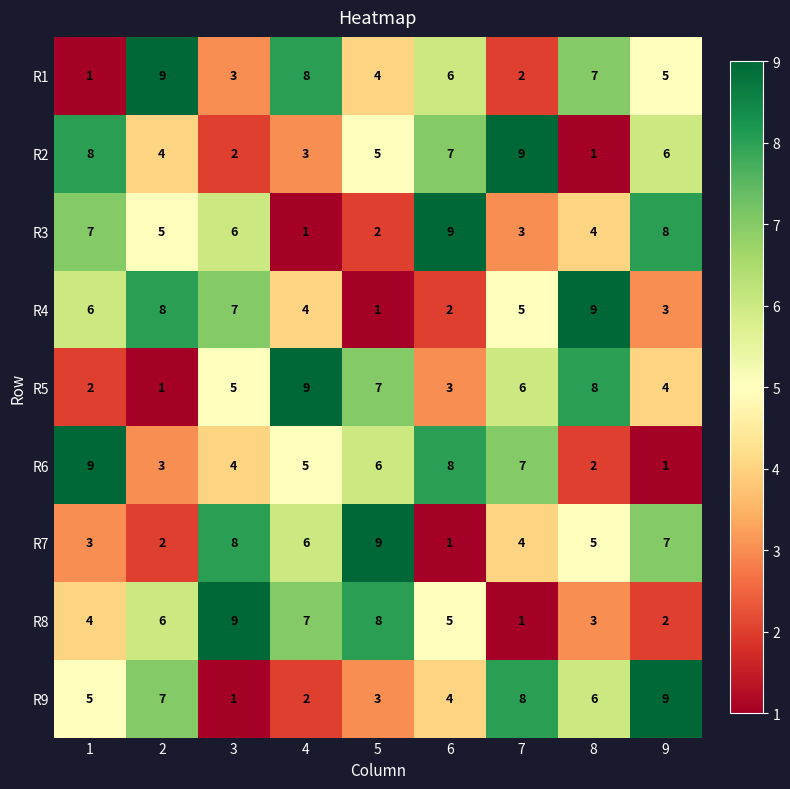

What is the maximum value shown in the chart?

9